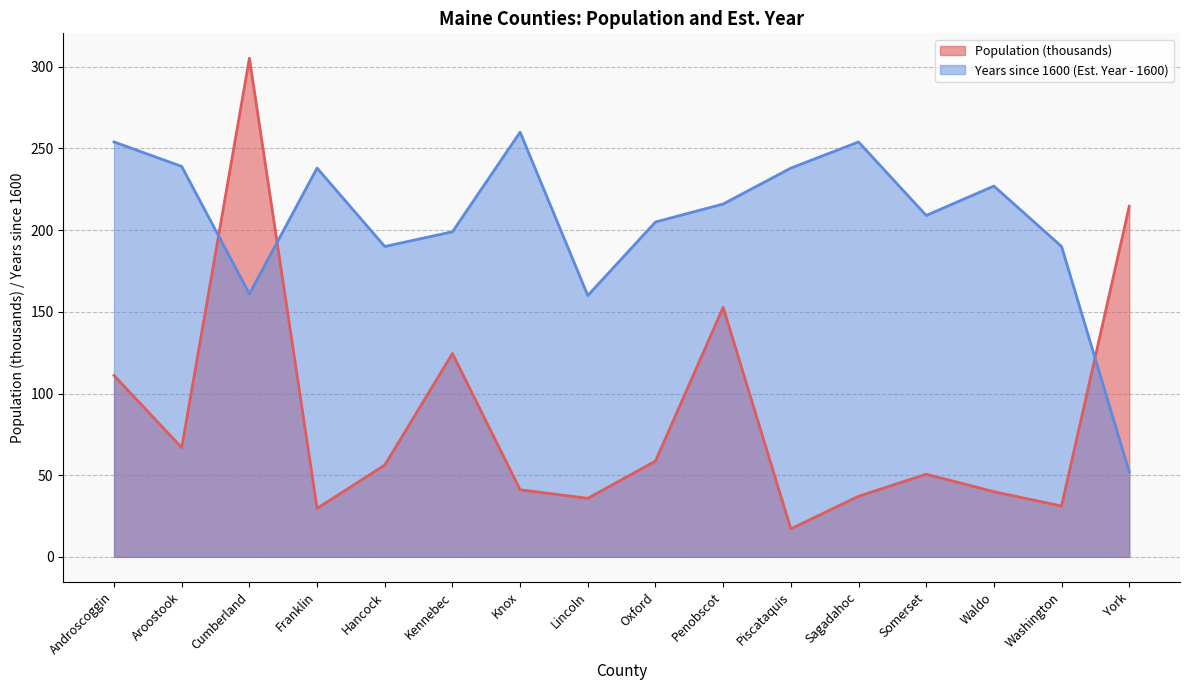

At which label does Population reach its peak?

Cumberland